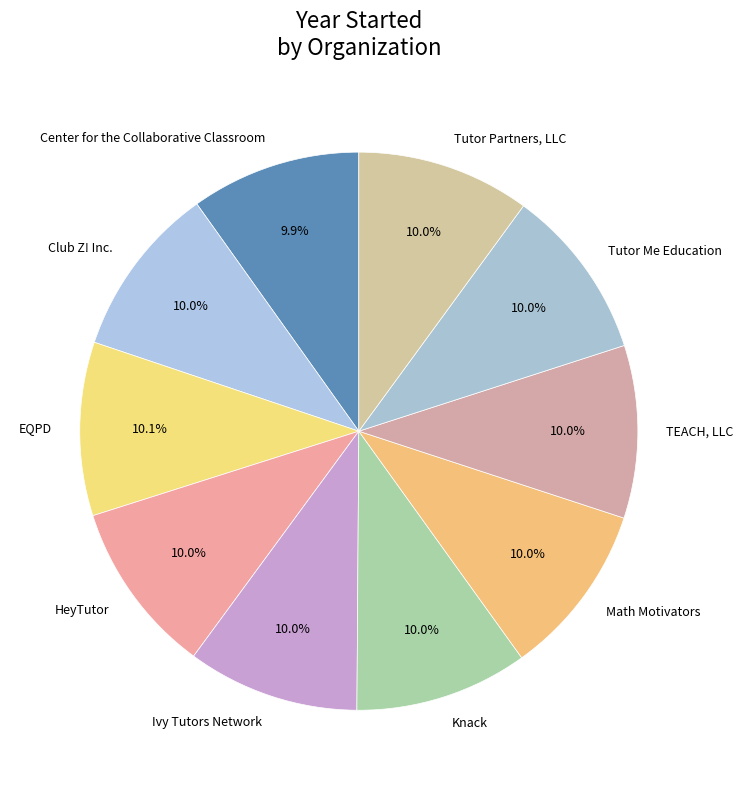

To the nearest percent, what is the combined percentage of Tutor Partners, LLC and Ivy Tutors Network?

20%